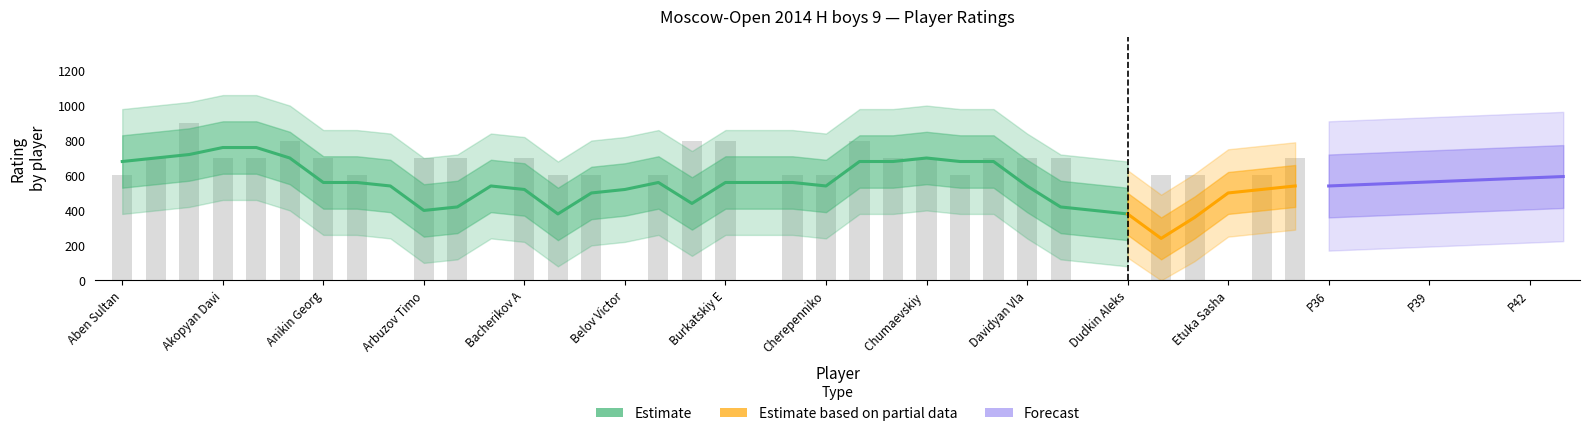

Count the values in the range 600 to 700.

24